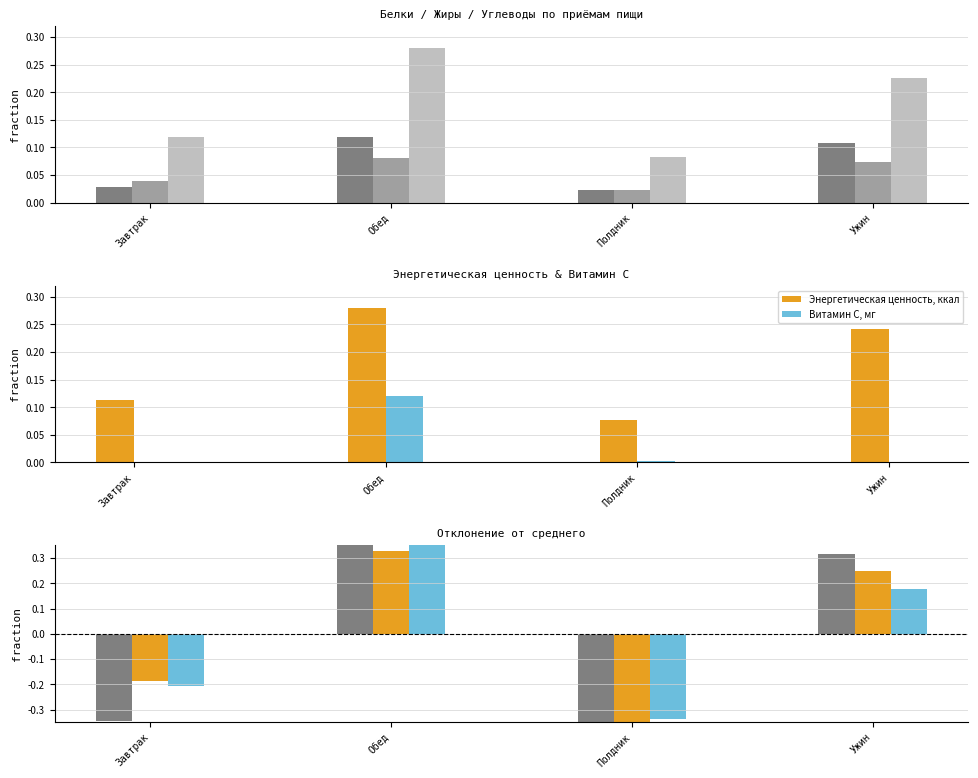

Is it true that Энергетическая ценность, ккал equals 0.1 at Ужин?

False